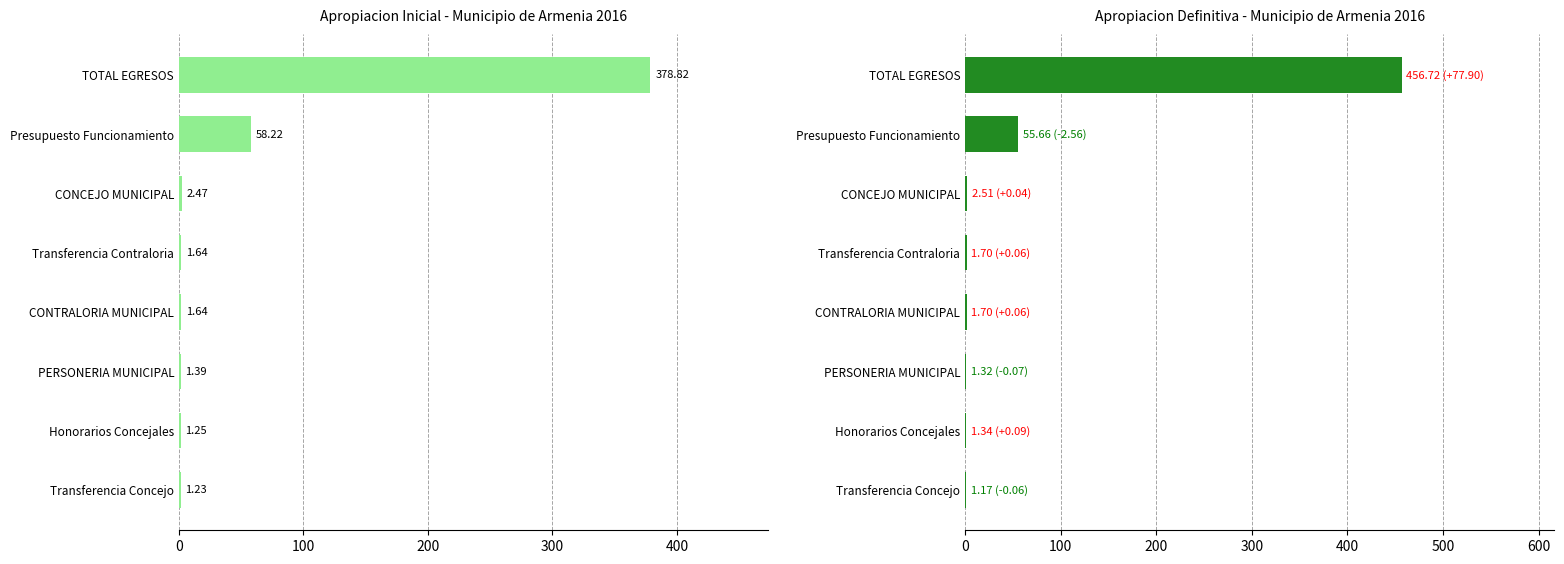

The value of APROPIACION DEFINITIVA at CONTRALORIA MUNICIPAL is 2.2. True or false?

False